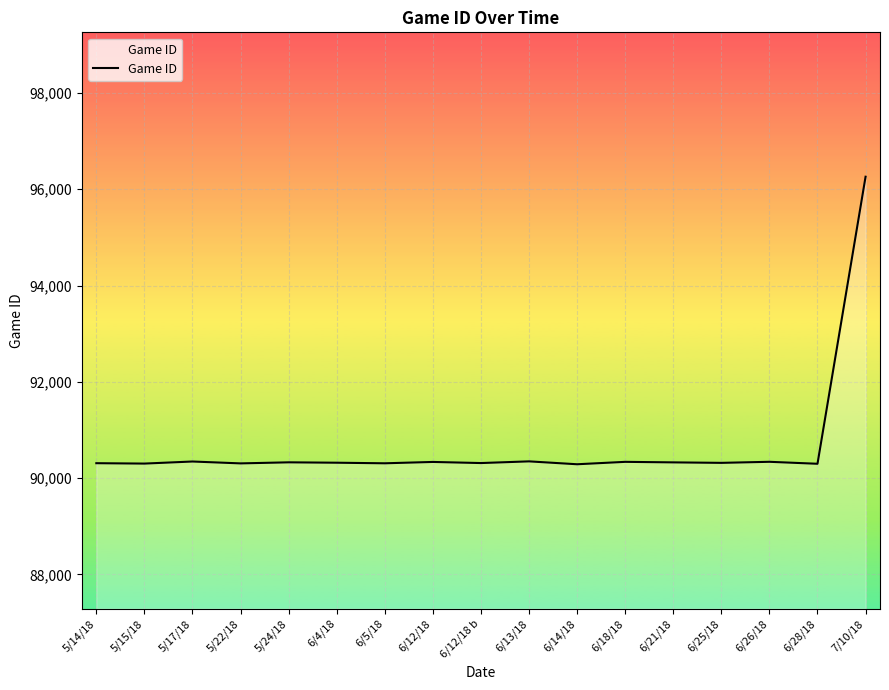

What is the difference between the maximum and minimum values?

5974